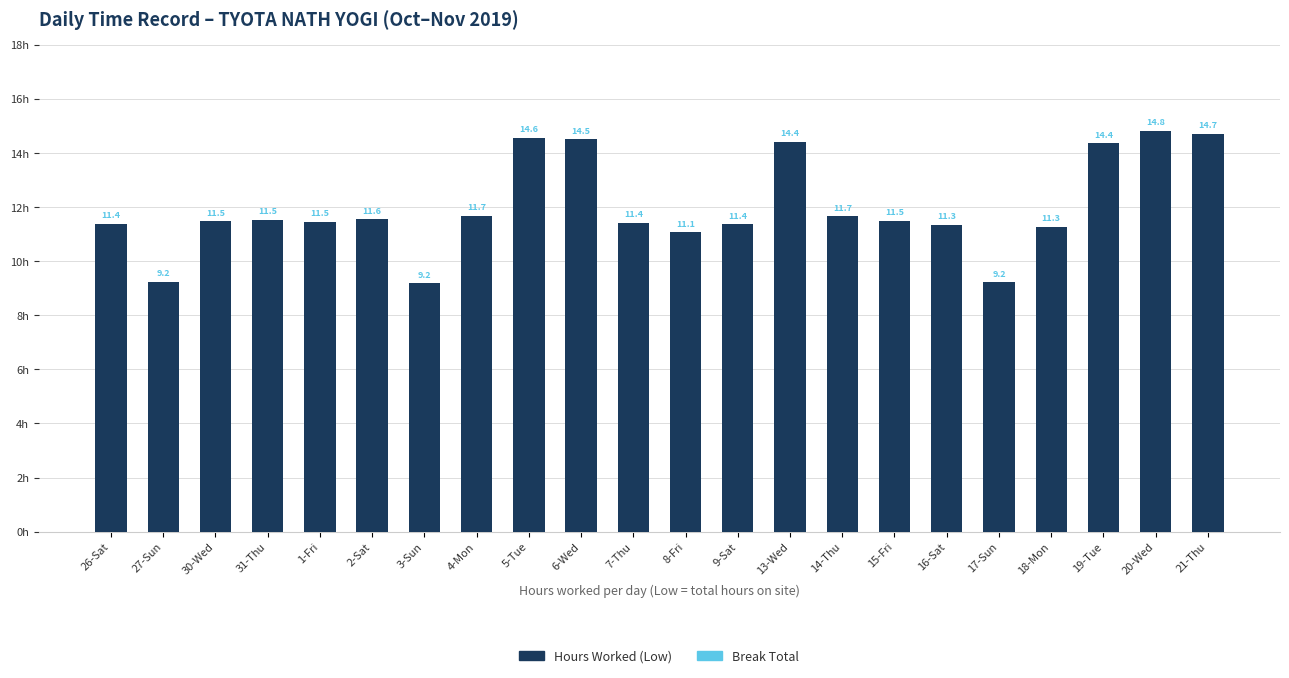

Is it true that the value at 19-Tue is 14.4?

True